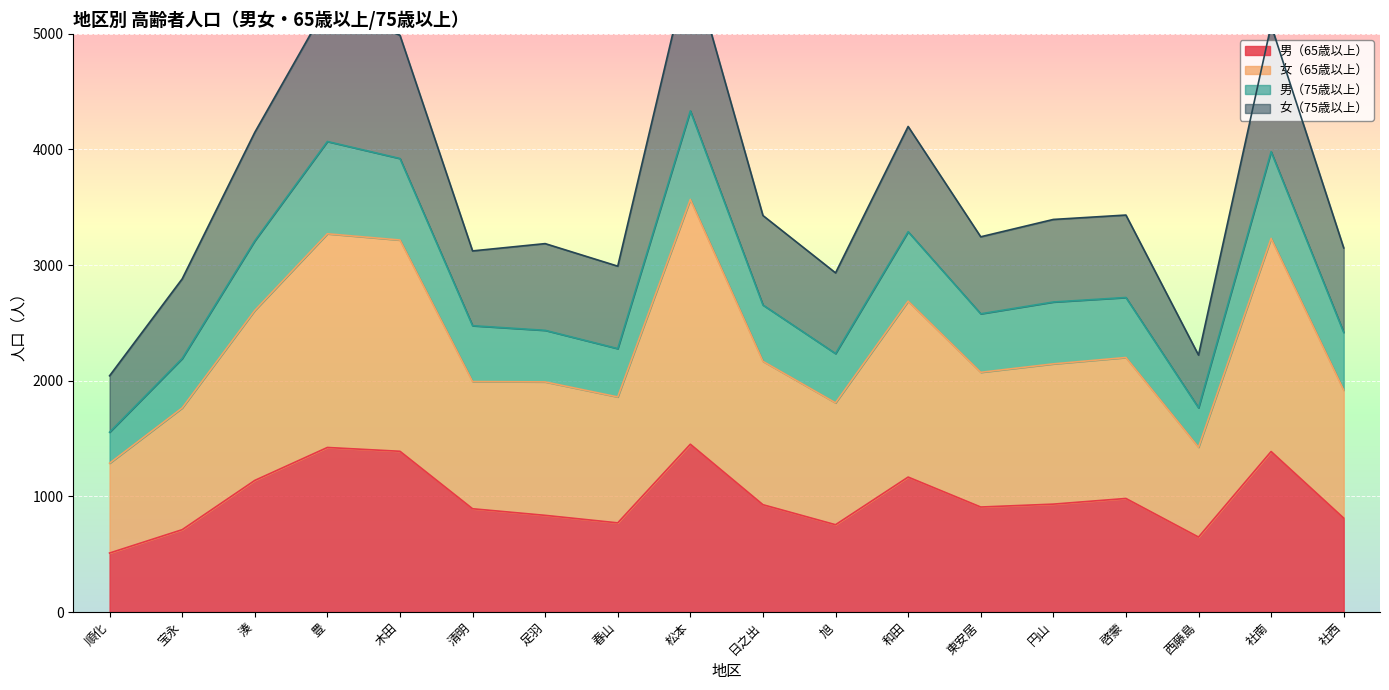

Where does the 男（65歳以上） series first go above 928?

湊